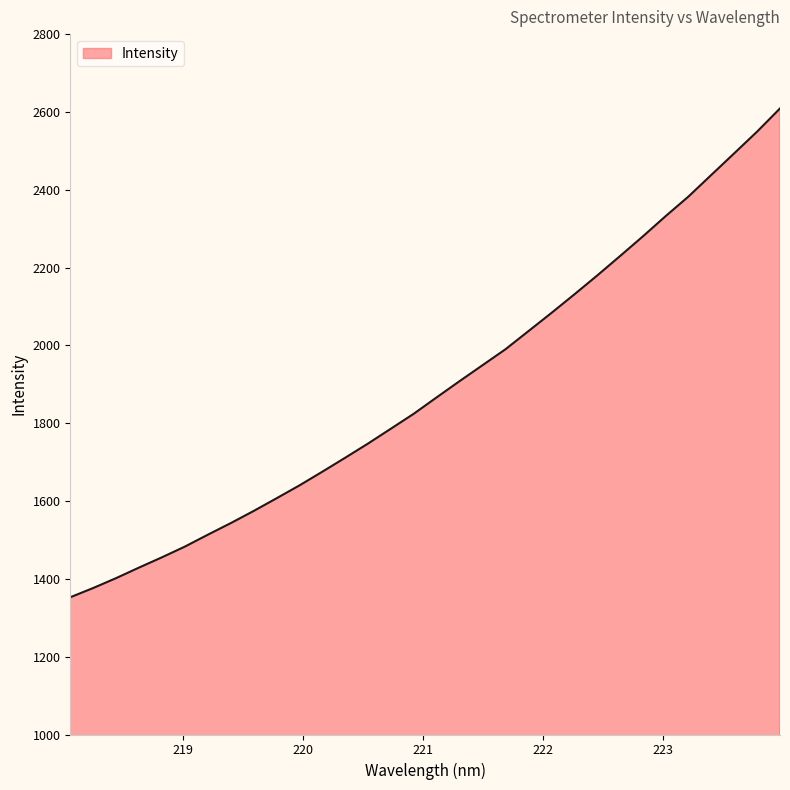

What is the smallest value displayed?

1352.7